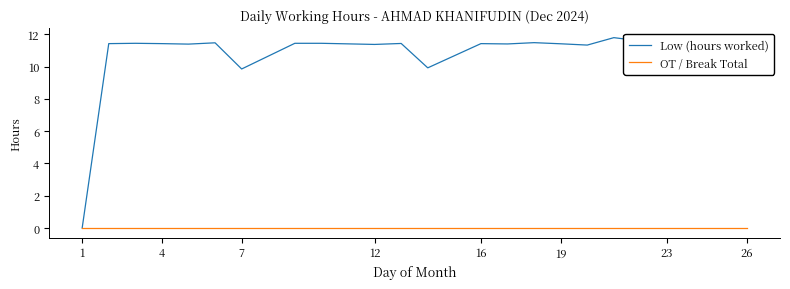

Count the number of data series in this chart.

2